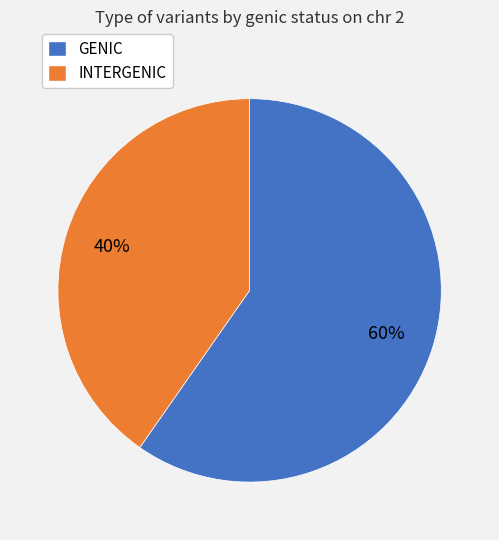

What is the smallest slice in the pie chart?

INTERGENIC